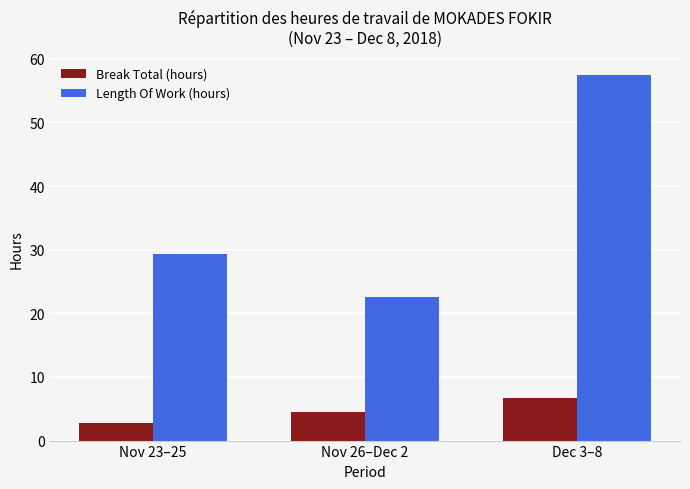

Is it true that Break Total (hours) equals 0.6 at Nov 23–25?

False